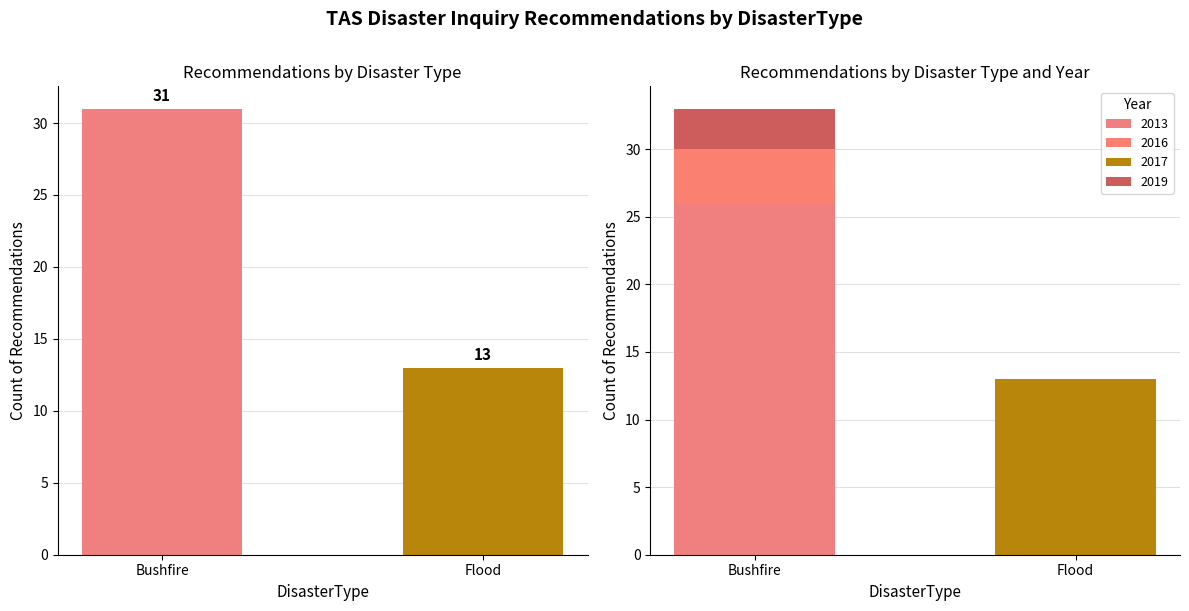

How many bars are there in total?

2